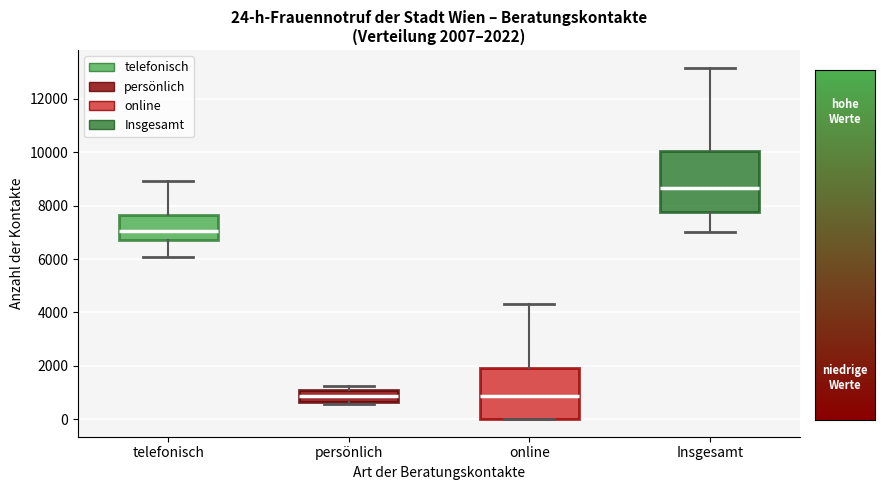

Which box is the tallest, from its lower edge to its upper edge?

Insgesamt